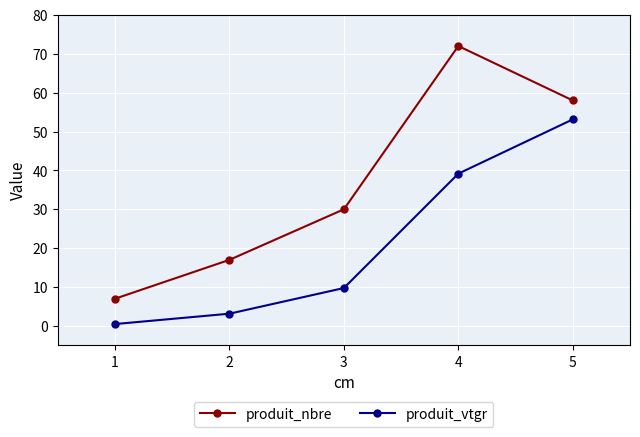

The produit_vtgr series shows 13.8 at 3. True or false?

False